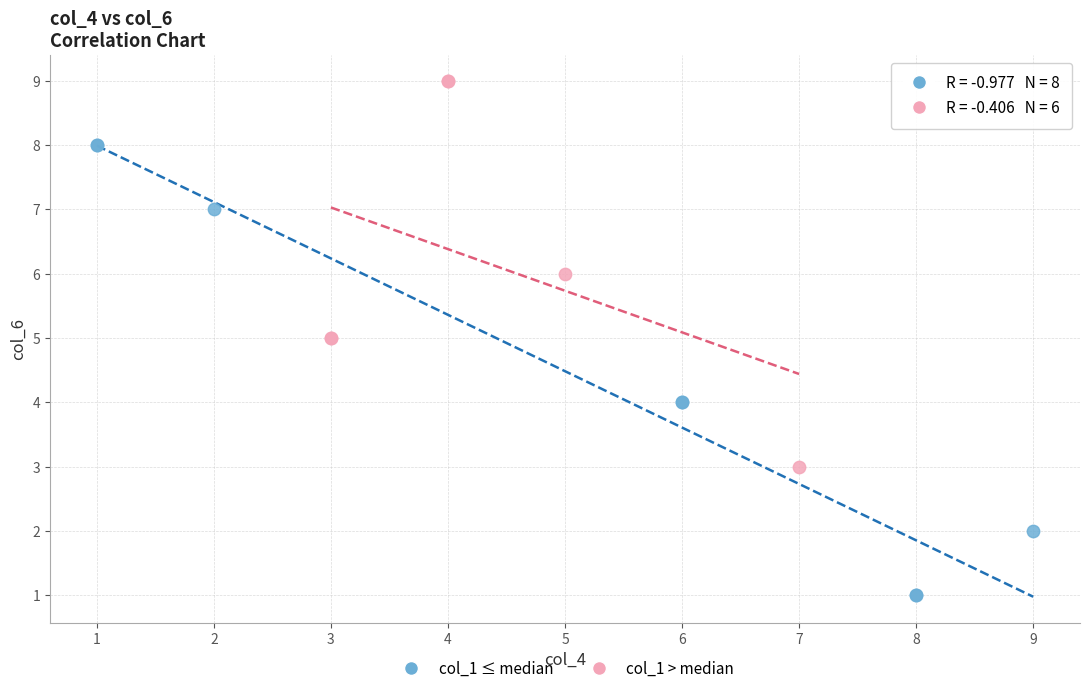

Which series contains the lowest Y value?

col_1 ≤ median